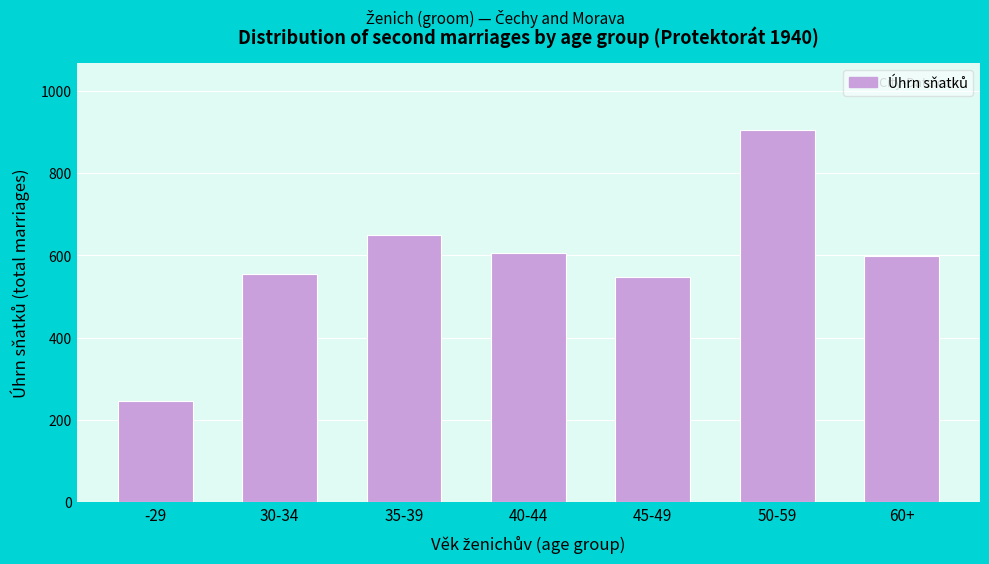

Reading left to right, list all the values displayed in this chart.

246	554	648	605	547	904	597